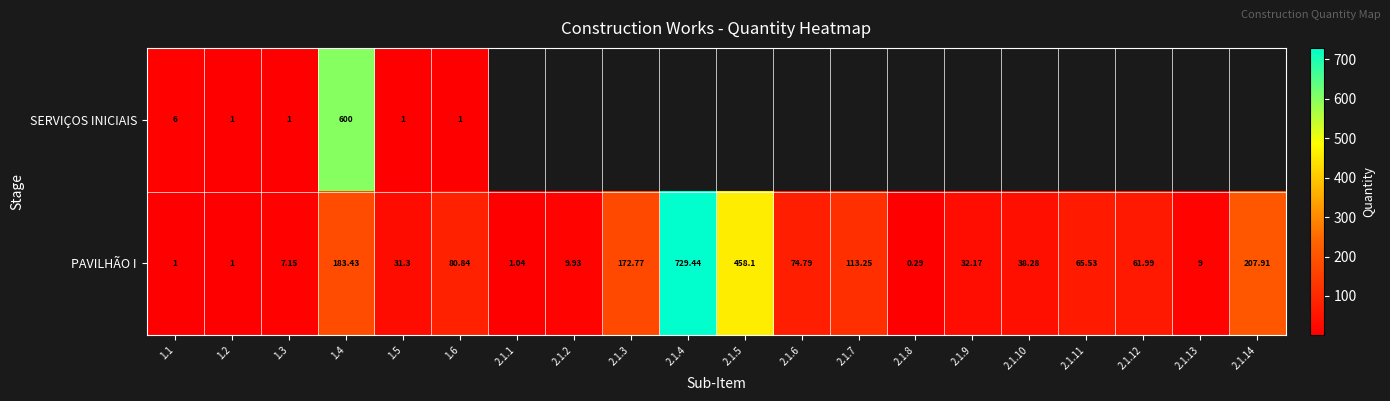

Which category has the lowest value in the PAVILHÃO I series?

2.1.8